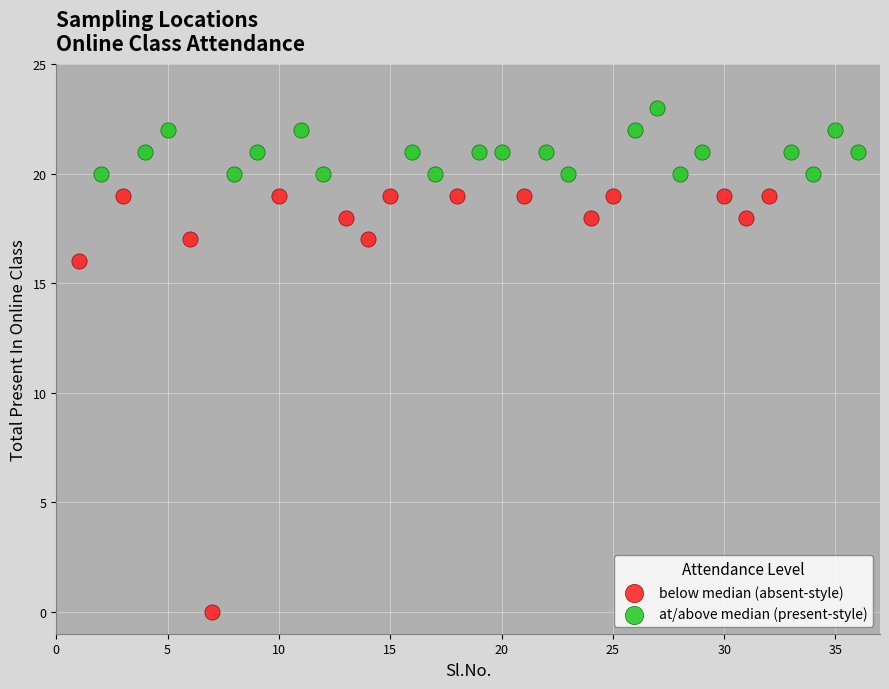

Which series has the widest spread of Y values?

below median (absent-style)